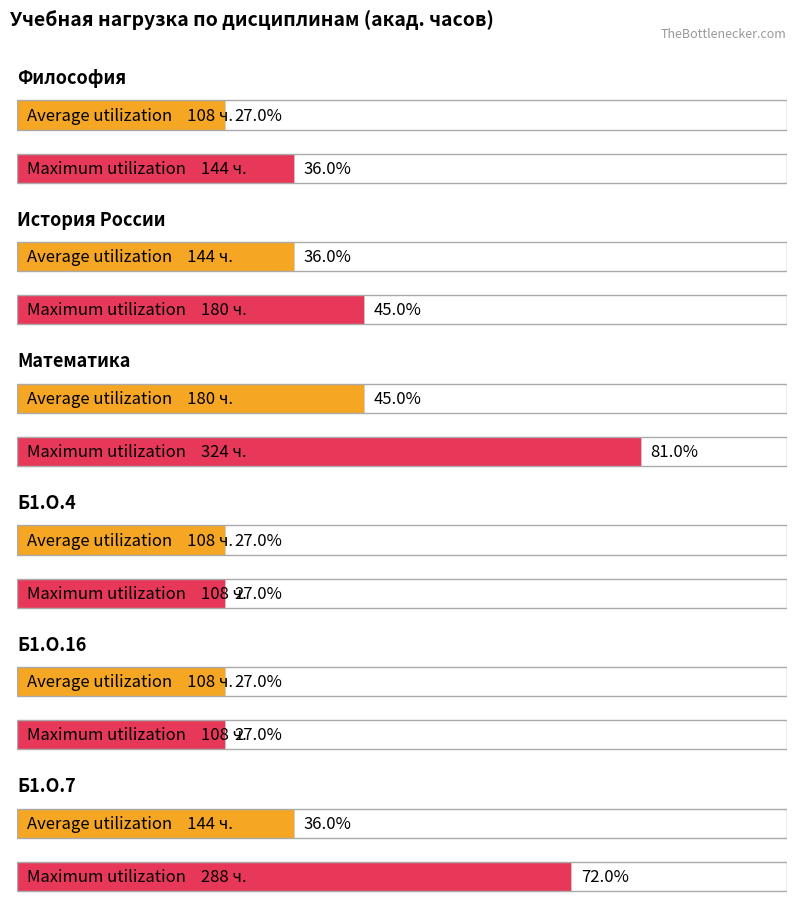

Reading left to right, transcribe all the data shown in this chart.

Average utilization: 108	144	180	108	108	144
Maximum utilization: 144	180	324	108	108	288